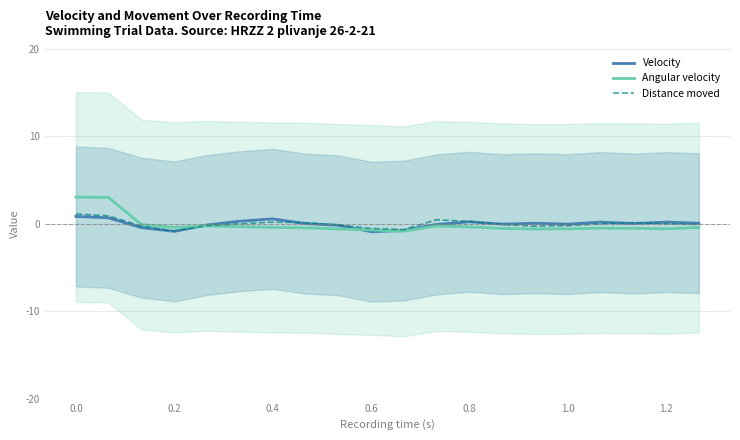

In Angular velocity, how many points are higher than both neighbors (excluding endpoints)?

3